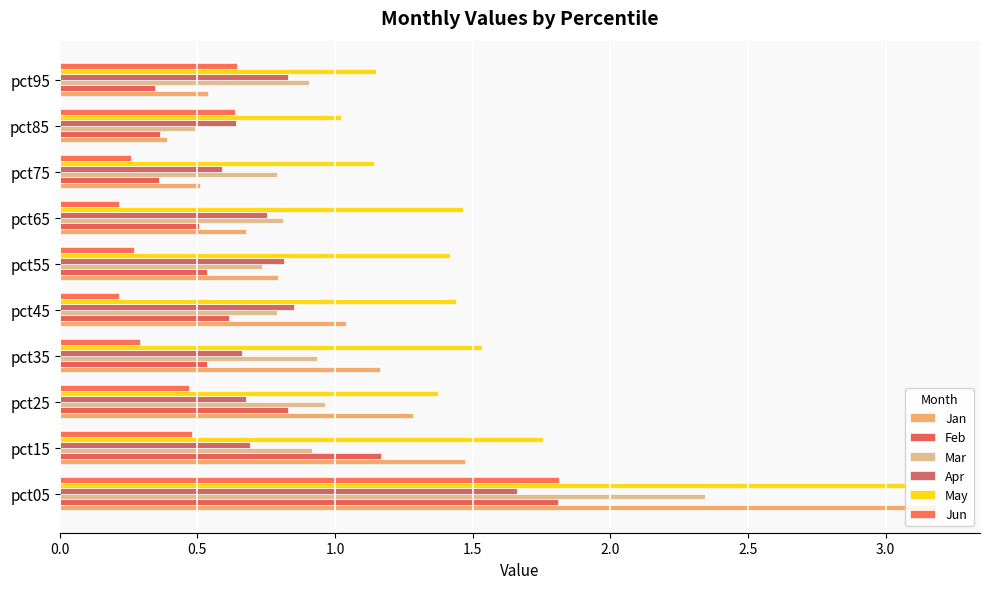

Reading left to right, extract all data points from this chart.

Jan: 3.2	1.5	1.3	1.2	1.0	0.8	0.7	0.5	0.4	0.5
Feb: 1.8	1.2	0.8	0.5	0.6	0.5	0.5	0.4	0.4	0.3
Mar: 2.3	0.9	1.0	0.9	0.8	0.7	0.8	0.8	0.5	0.9
Apr: 1.7	0.7	0.7	0.7	0.8	0.8	0.8	0.6	0.6	0.8
May: 3.1	1.8	1.4	1.5	1.4	1.4	1.5	1.1	1.0	1.1
Jun: 1.8	0.5	0.5	0.3	0.2	0.3	0.2	0.3	0.6	0.6